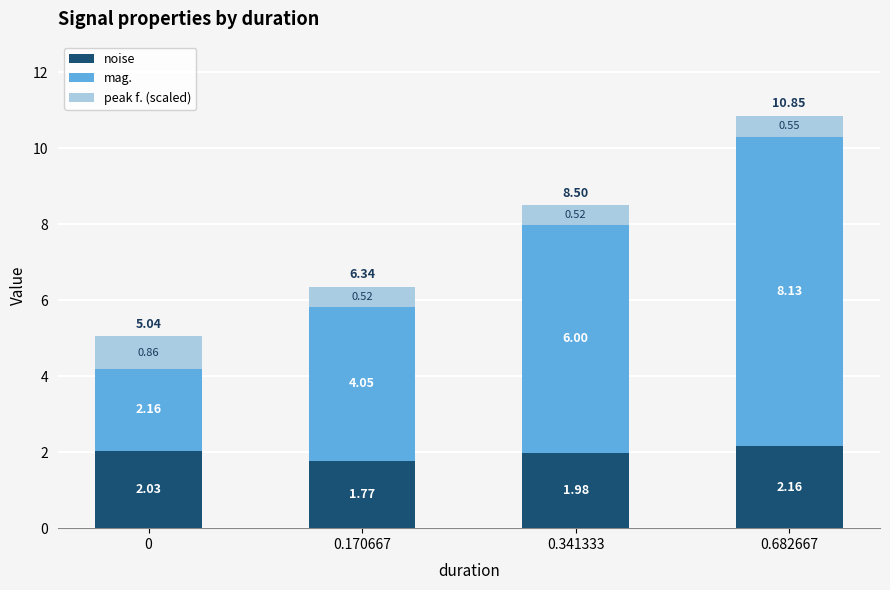

Rank the categories by noise value from lowest to highest.

0.170667, 0.341333, 0, 0.682667